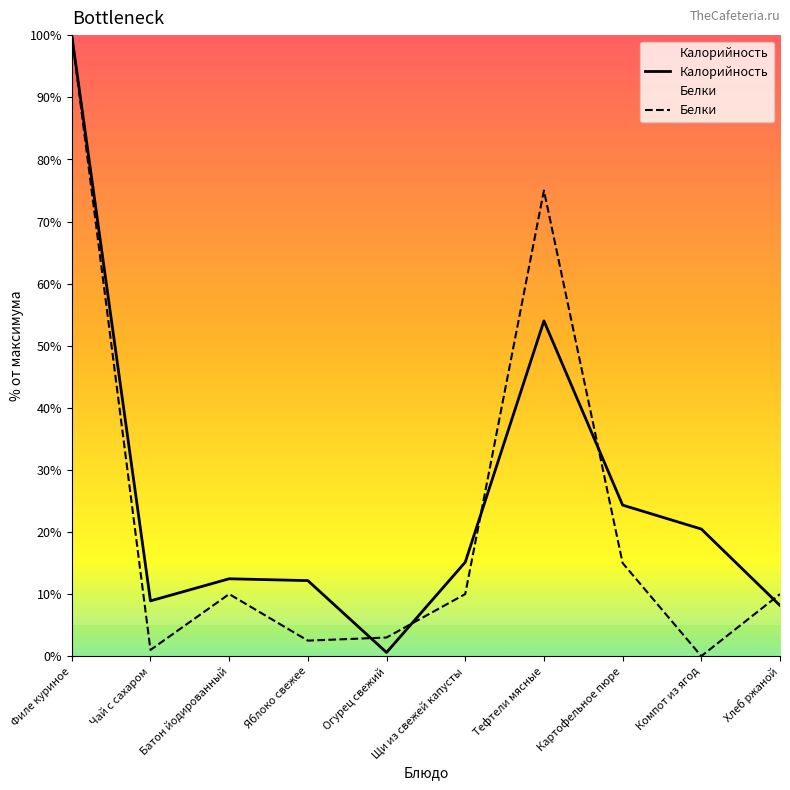

In Калорийность, how many points are lower than both neighbors (excluding endpoints)?

2